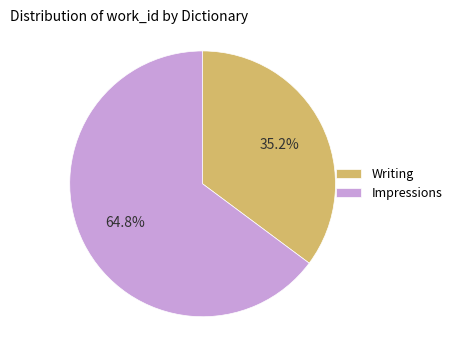

What percentage is the Writing slice, to the nearest percent?

35%